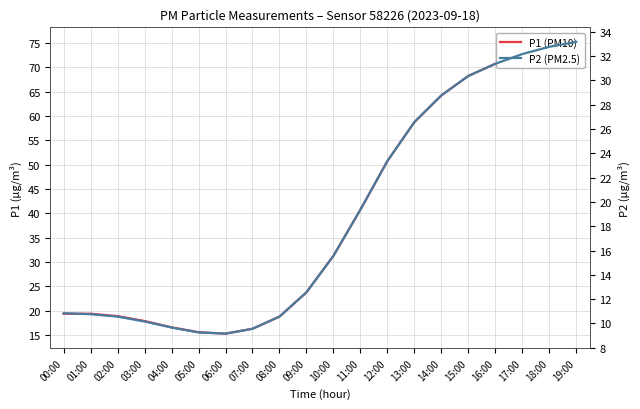

The value of P1 (PM10) at 09:00 is 42.7. True or false?

False